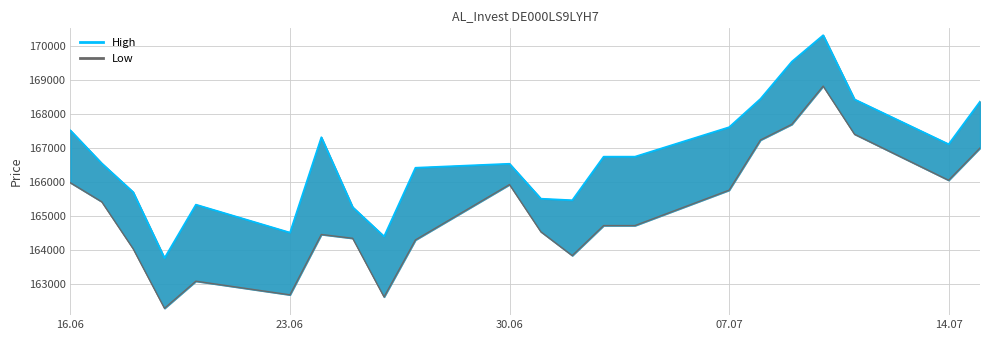

Does the chart have visible grid lines?

Yes